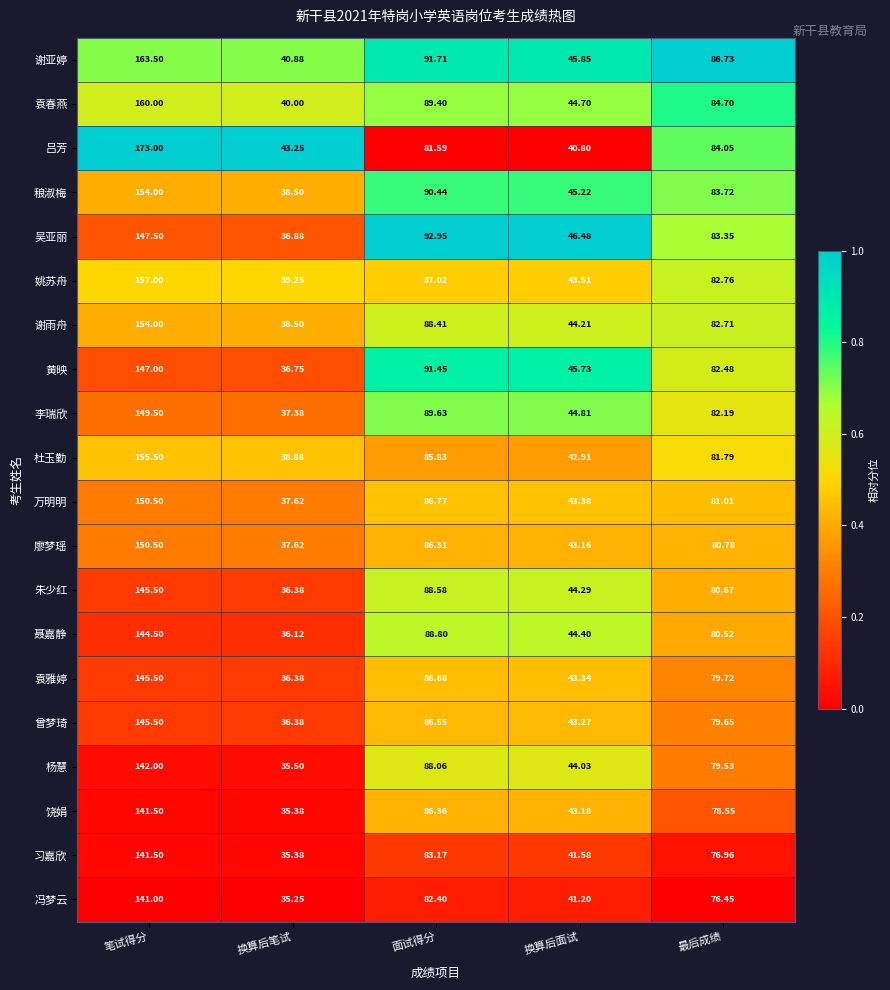

Which series has the largest total across all categories?

谢亚婷